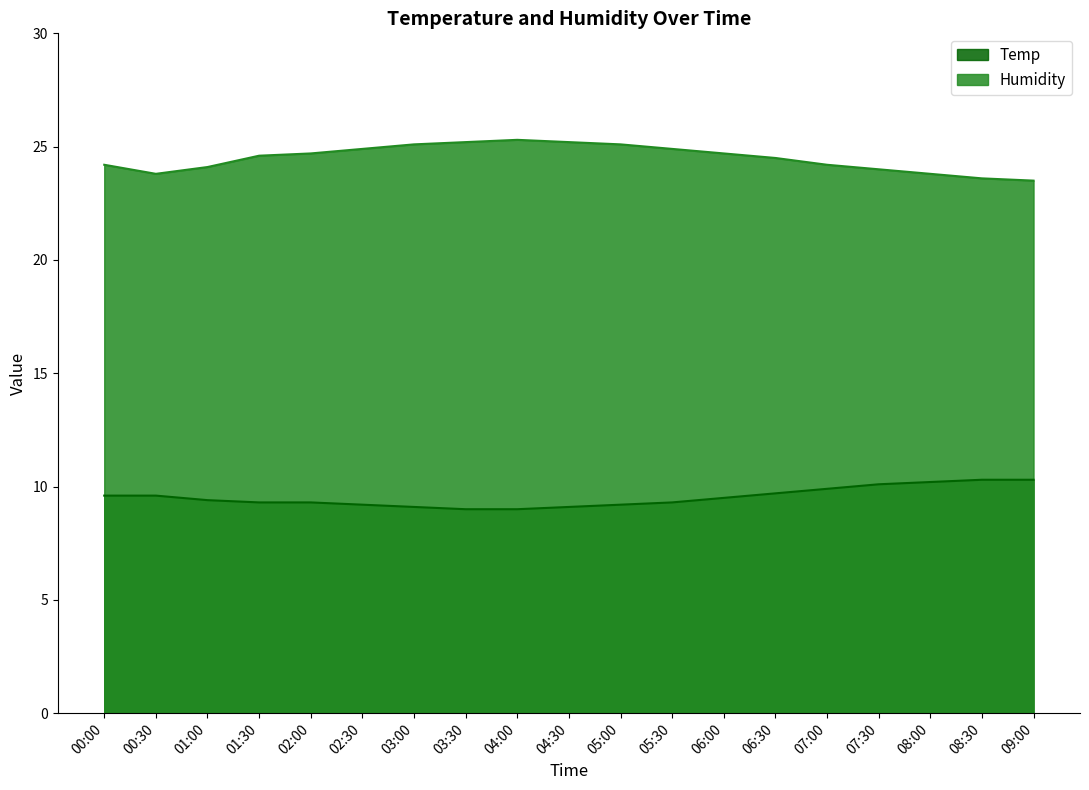

True or false: Temp has a value of 12.5 at 04:30.

False